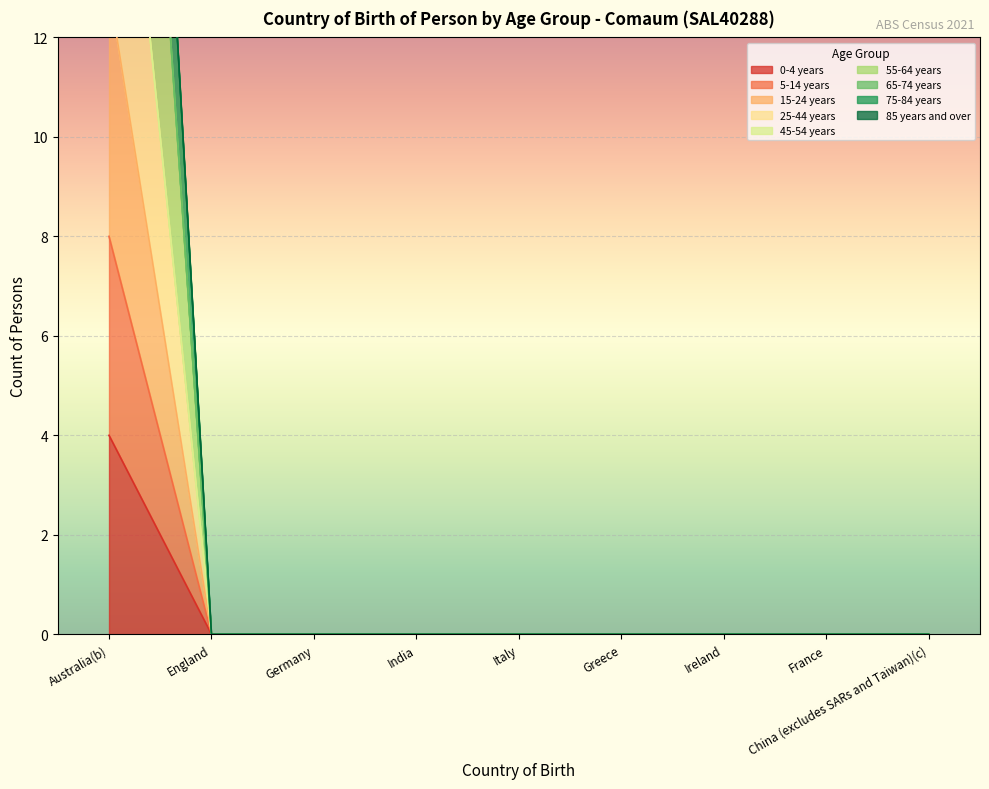

Which category has the lowest value in the 25-44 years series?

England